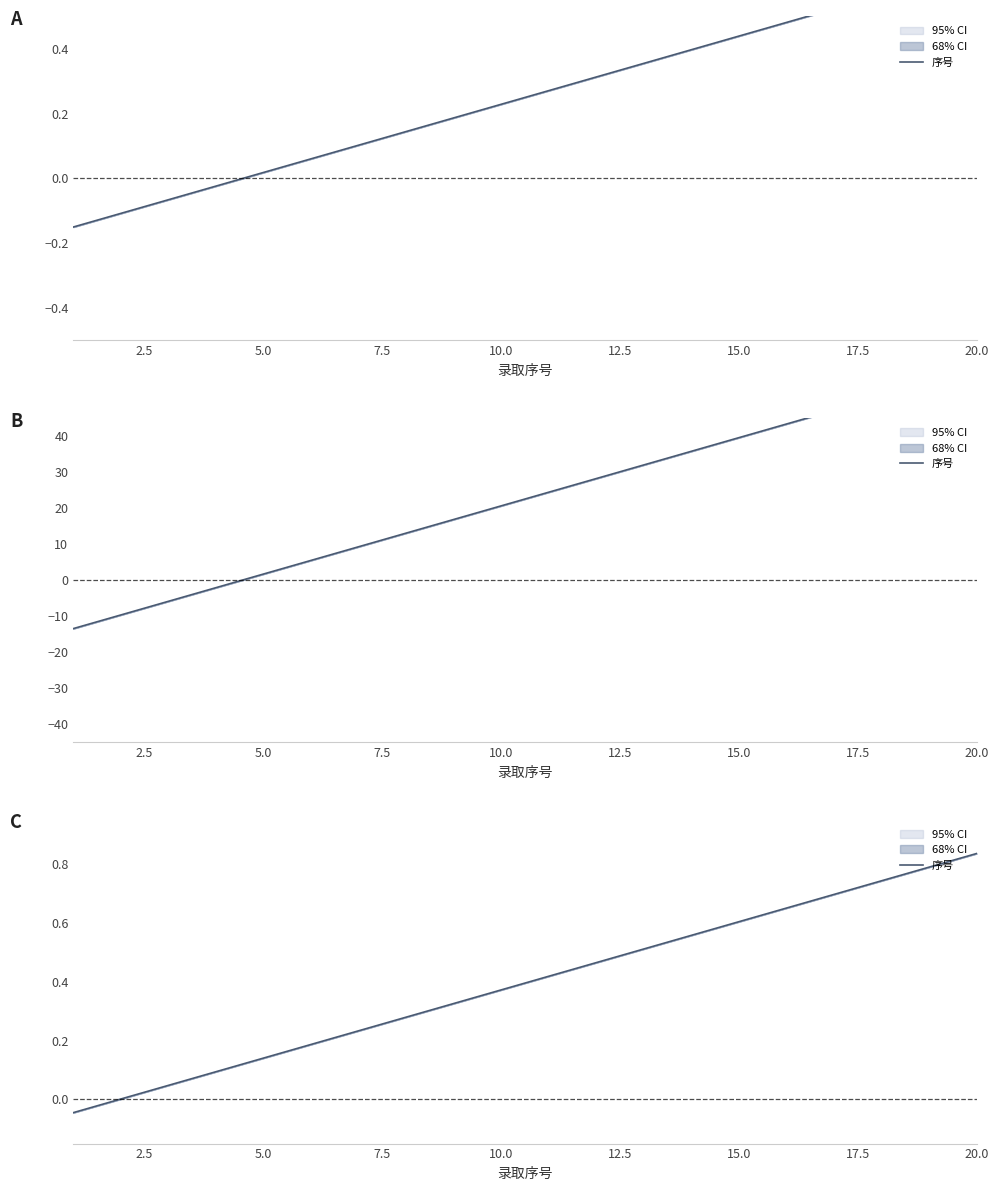

Count the number of values greater than 0.

19